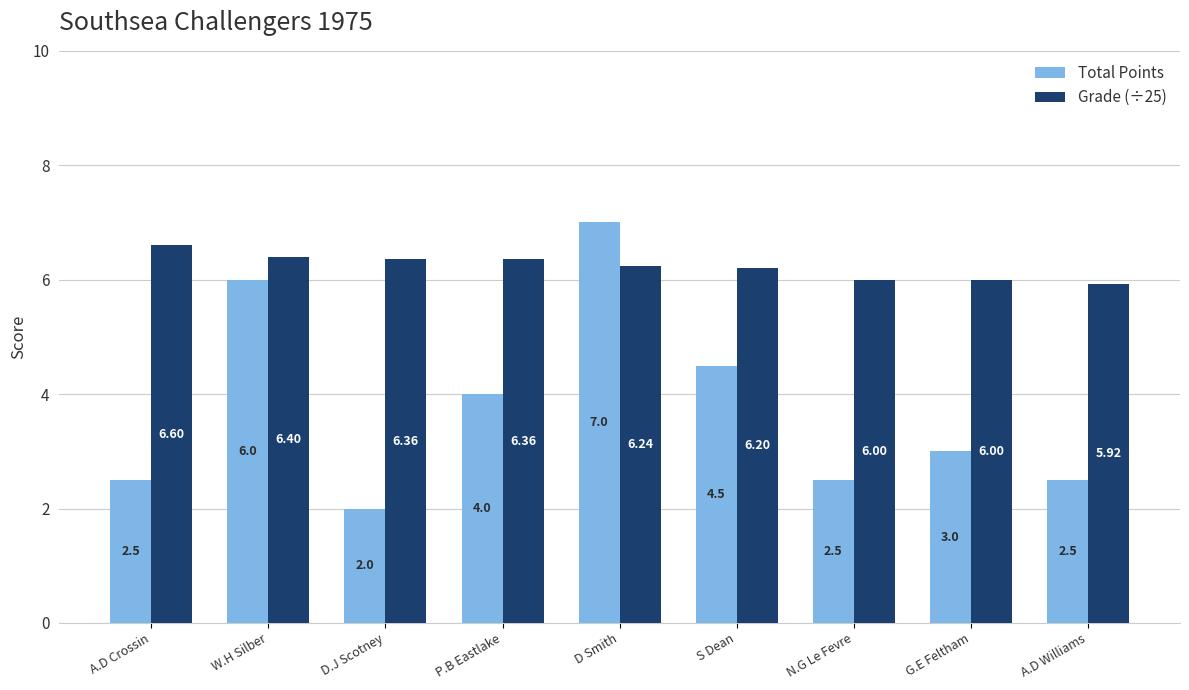

At which category is the sum across all series the highest?

D Smith